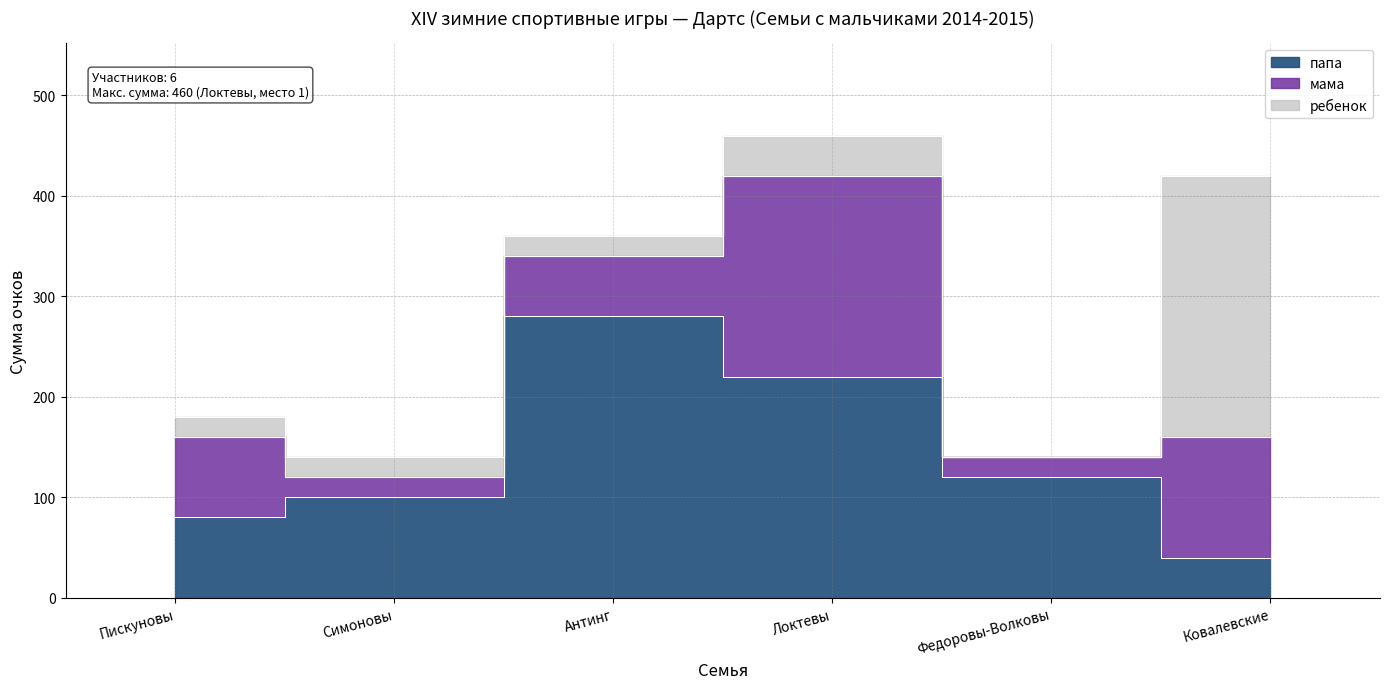

How many values in the Федоровы-Волковы (сумма) series exceed 0?

1